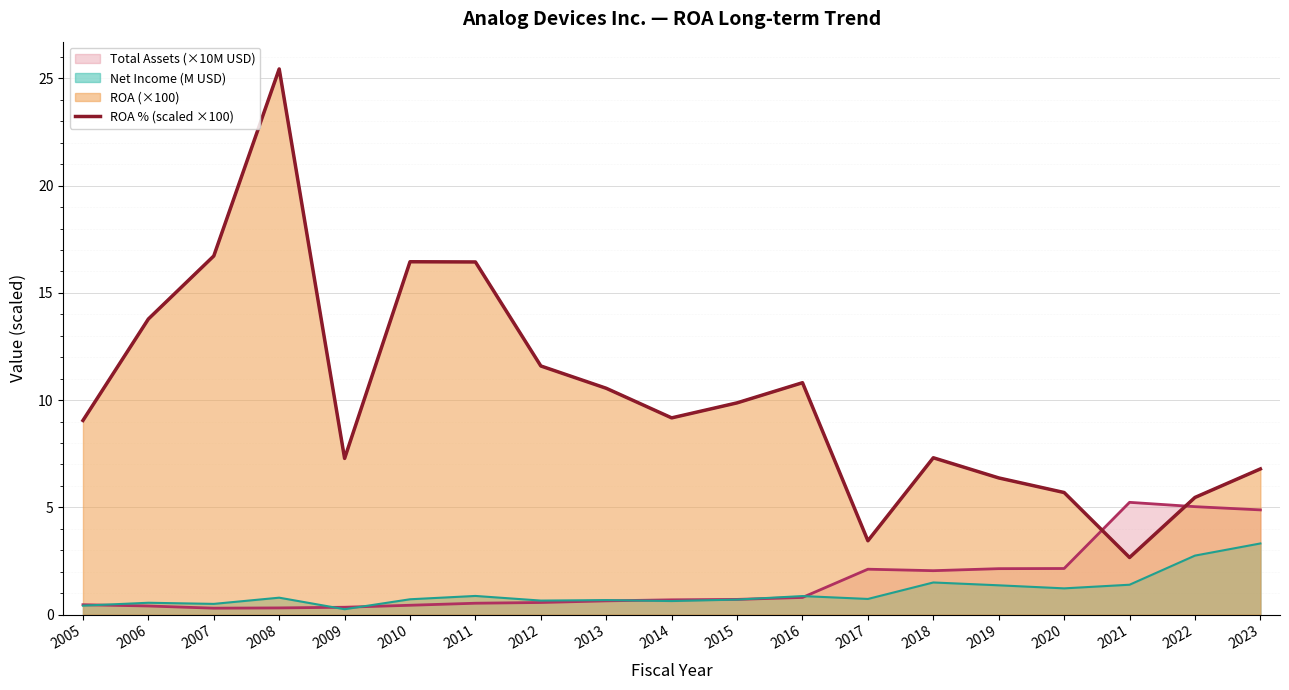

Is it true that the value at 2023 is 11.8?

False